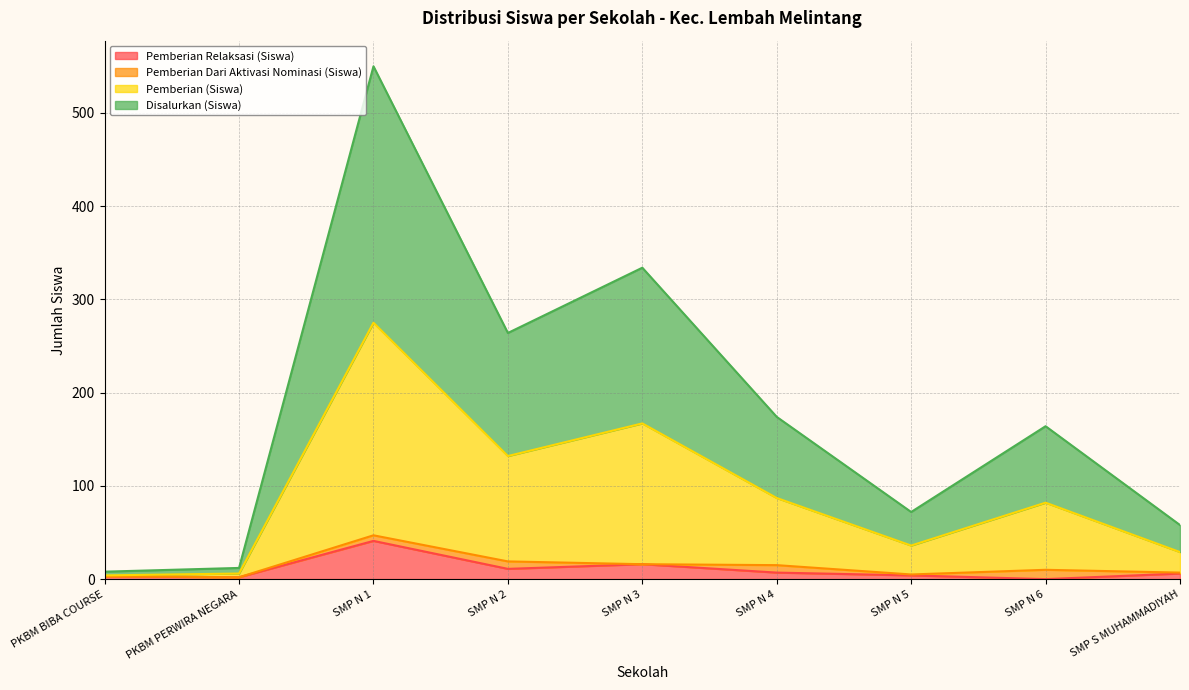

What is the label of the 4th point from the left?

SMP N 2